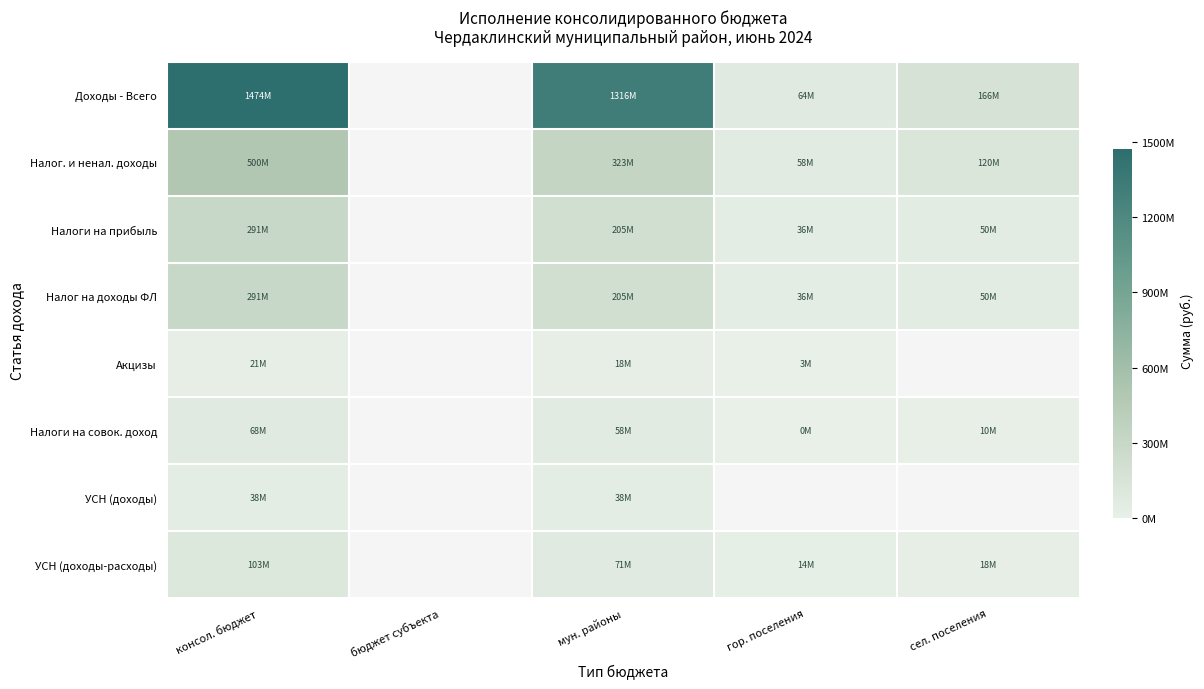

Is the value of Доходы - Всего at сел. поселения greater than the value of Налог на доходы ФЛ at гор. поселения?

Yes